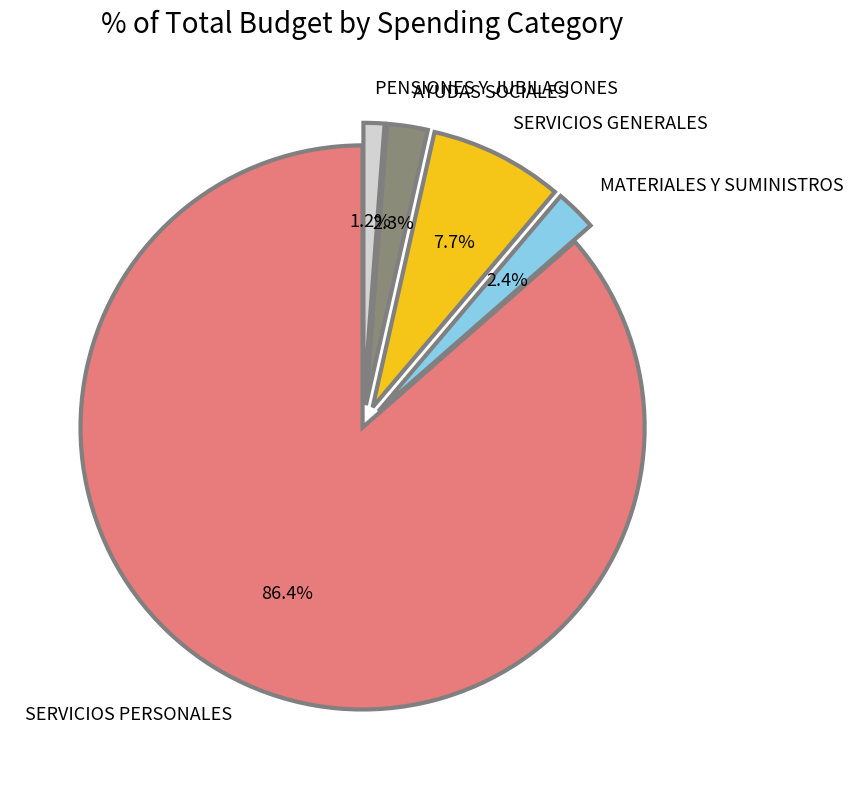

Is it true that SERVICIOS PERSONALES is 99% of the pie?

False